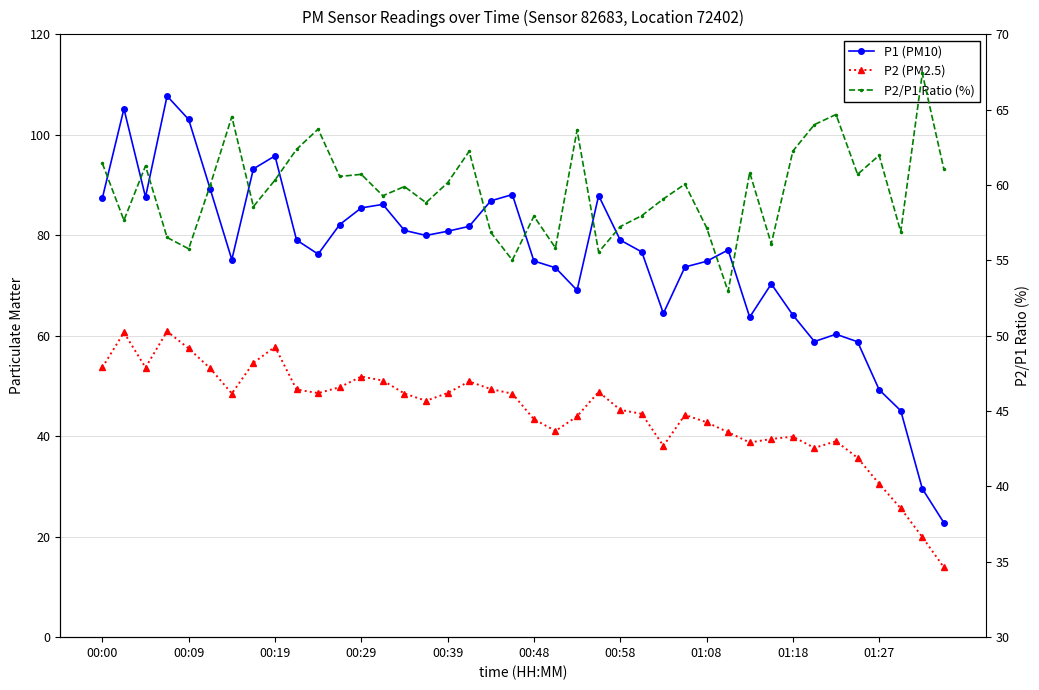

The P2 (PM2.5) series shows 27.2 at 00:58. True or false?

False